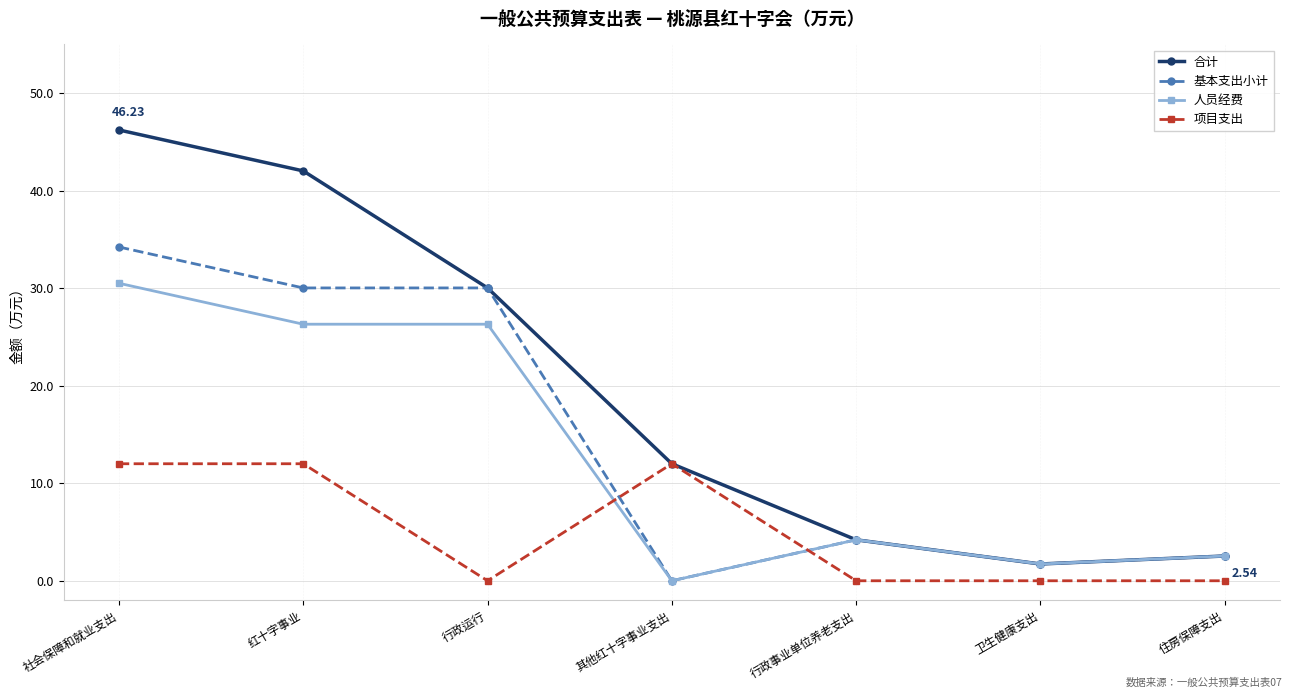

How many data points does each series have?

7